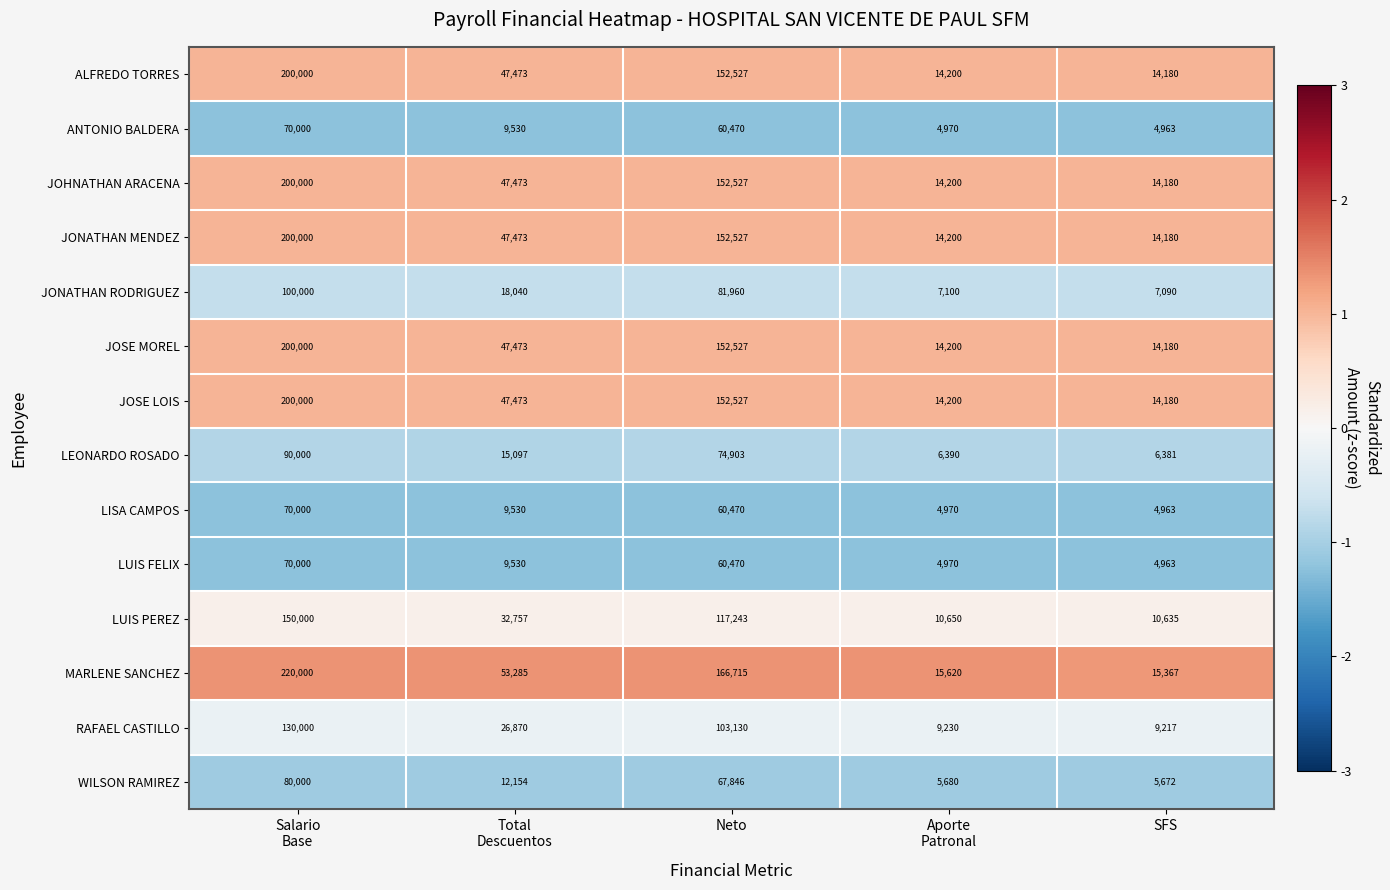

What is the smallest value displayed?

4963